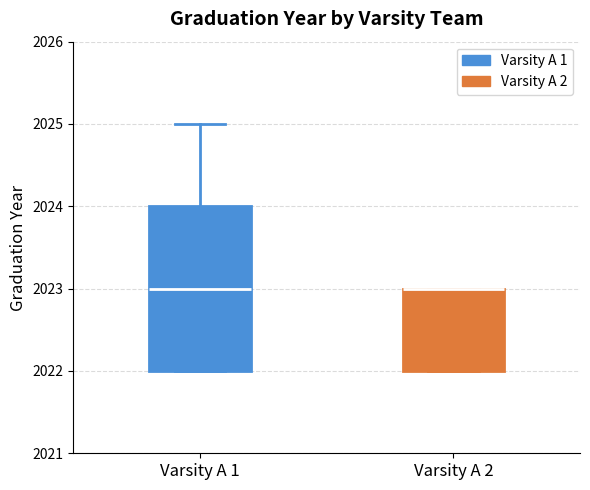

Reading left to right, transcribe this box plot: for each box, give where its median line is, the range the box spans, and where its two whiskers end, as read against the y-axis. The values are not printed on the chart, so give them approximately, as read against the axis.

Varsity A 1: median 2023, box 2022 to 2024, whiskers 2022 to 2025
Varsity A 2: median 2023 (drawn on the box's upper edge), box 2022 to 2023, whiskers 2022 to 2023